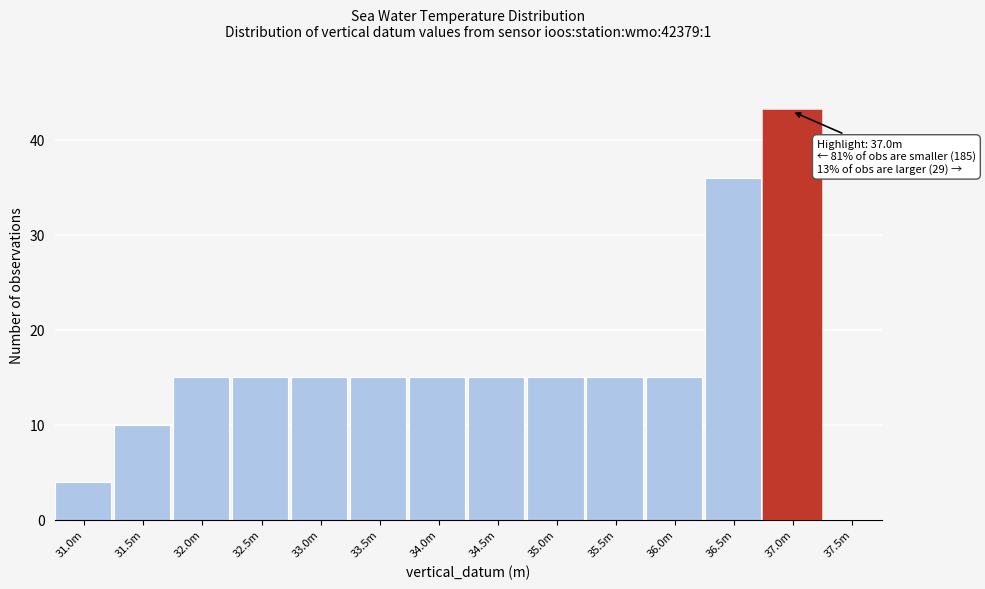

Reading left to right, list all the values displayed in this chart.

31.0m=4	31.5m=10	32.0m=15	32.5m=15	33.0m=15	33.5m=15	34.0m=15	34.5m=15	35.0m=15	35.5m=15	36.0m=15	36.5m=36	37.0m=43	37.5m=0